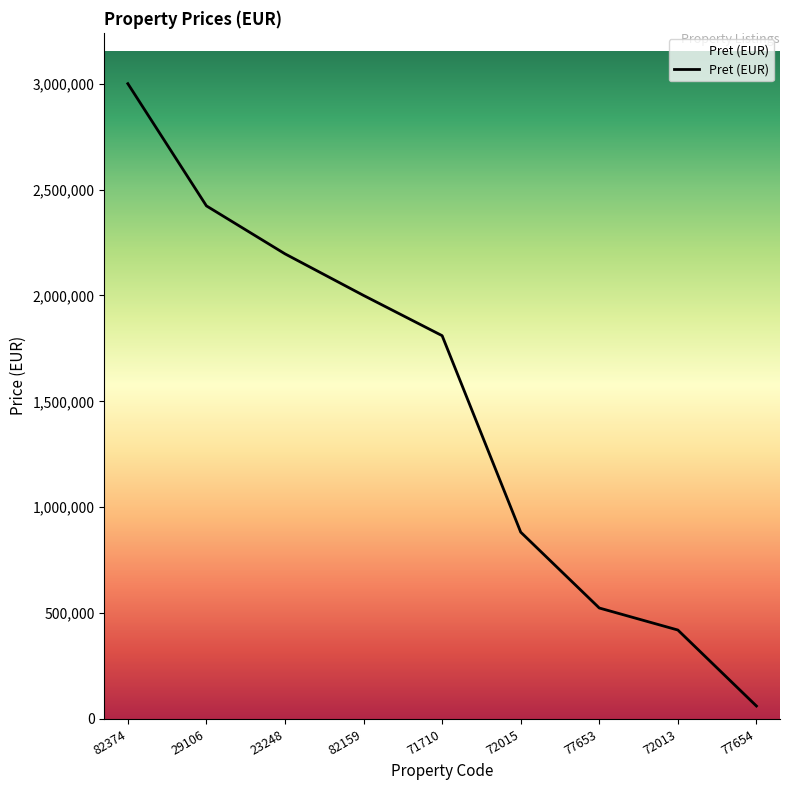

What is the change in value from 82159 to 77653?

-1476050